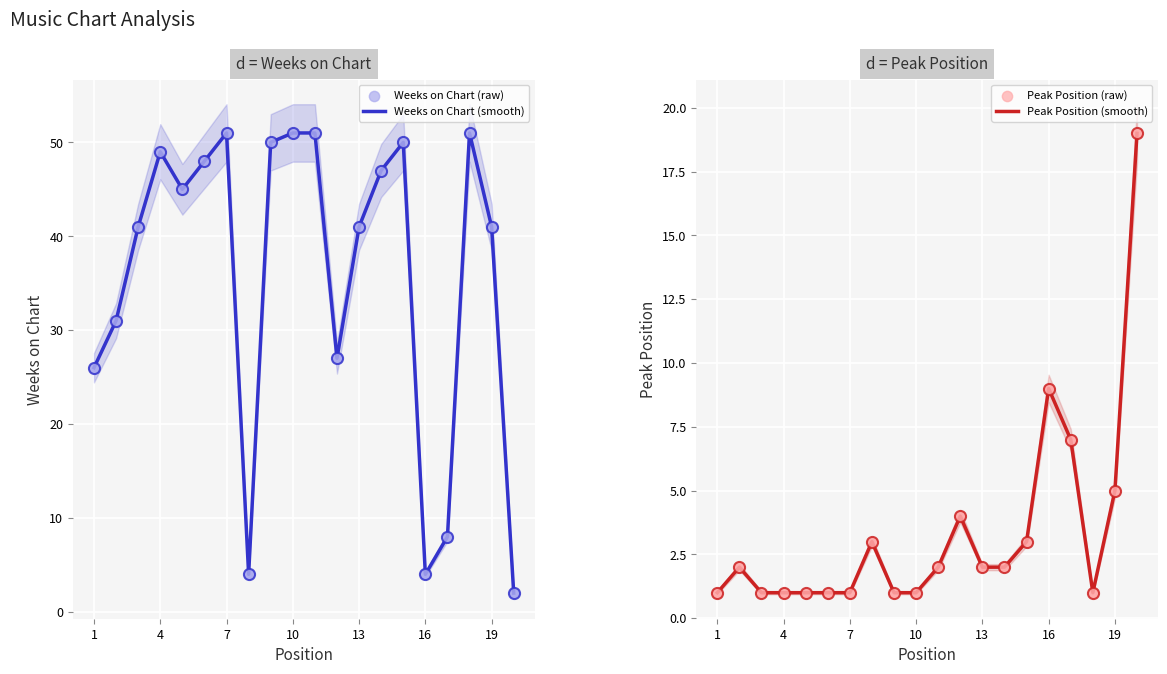

Which series has the largest total across all categories?

Weeks on Chart (smooth)